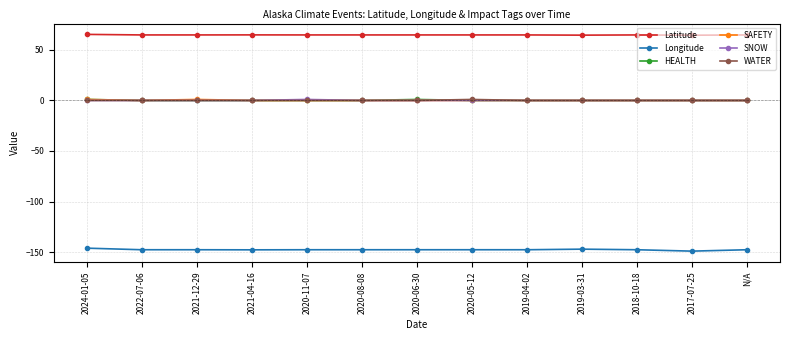

What is the minimum value shown in the chart?

-149.1